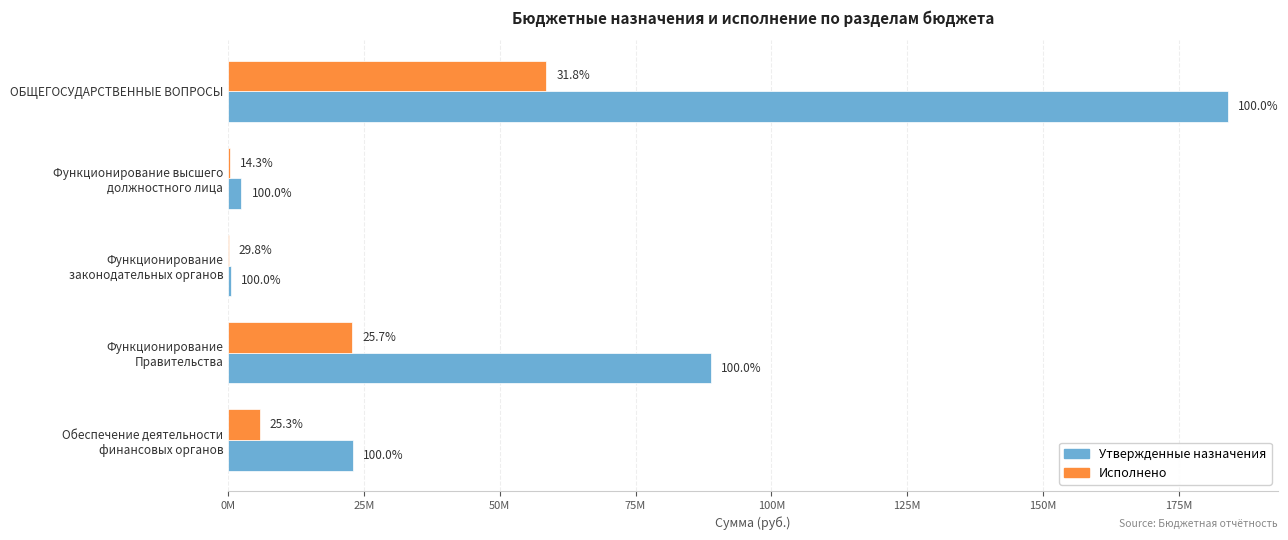

What are all the series names shown in the legend?

Утвержденные назначения, Исполнено